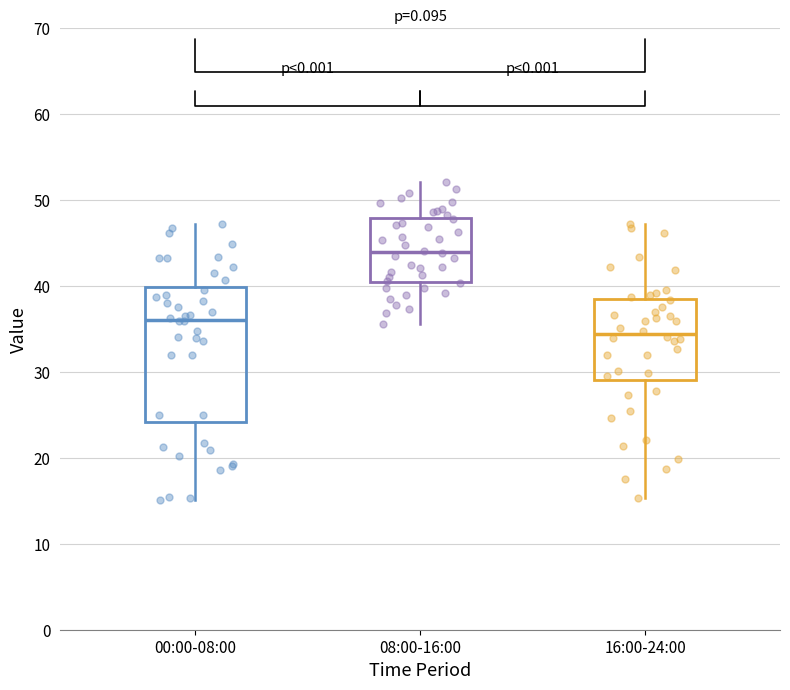

Where is the lower edge of the box for 00:00-08:00 on the y-axis? The values are not printed on the chart, so give them approximately, as read against the axis.

24